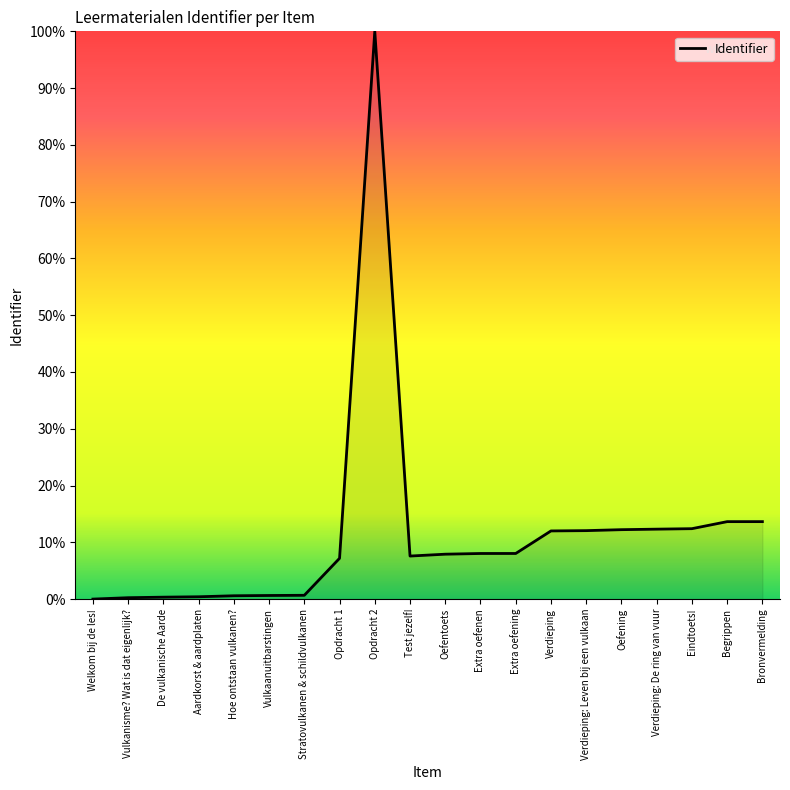

Is it true that the value at Extra oefening is 14.0?

False